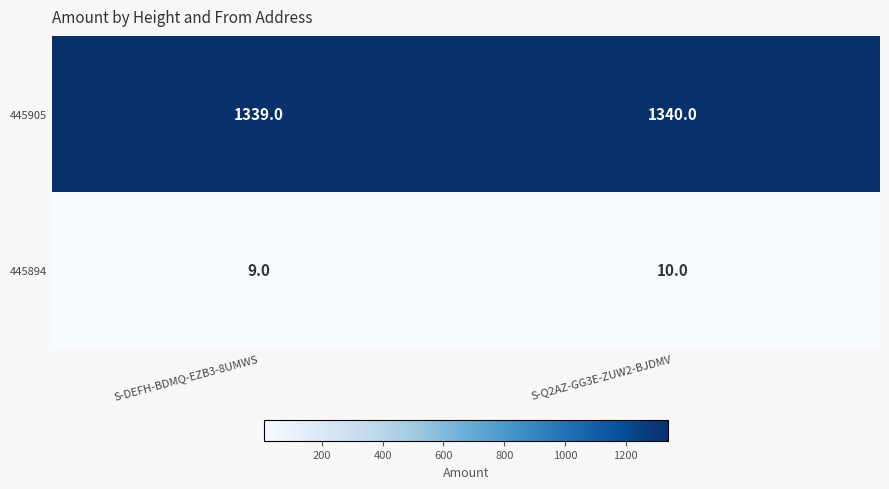

At which category is the sum across all series the highest?

S-Q2AZ-GG3E-ZUW2-BJDMV